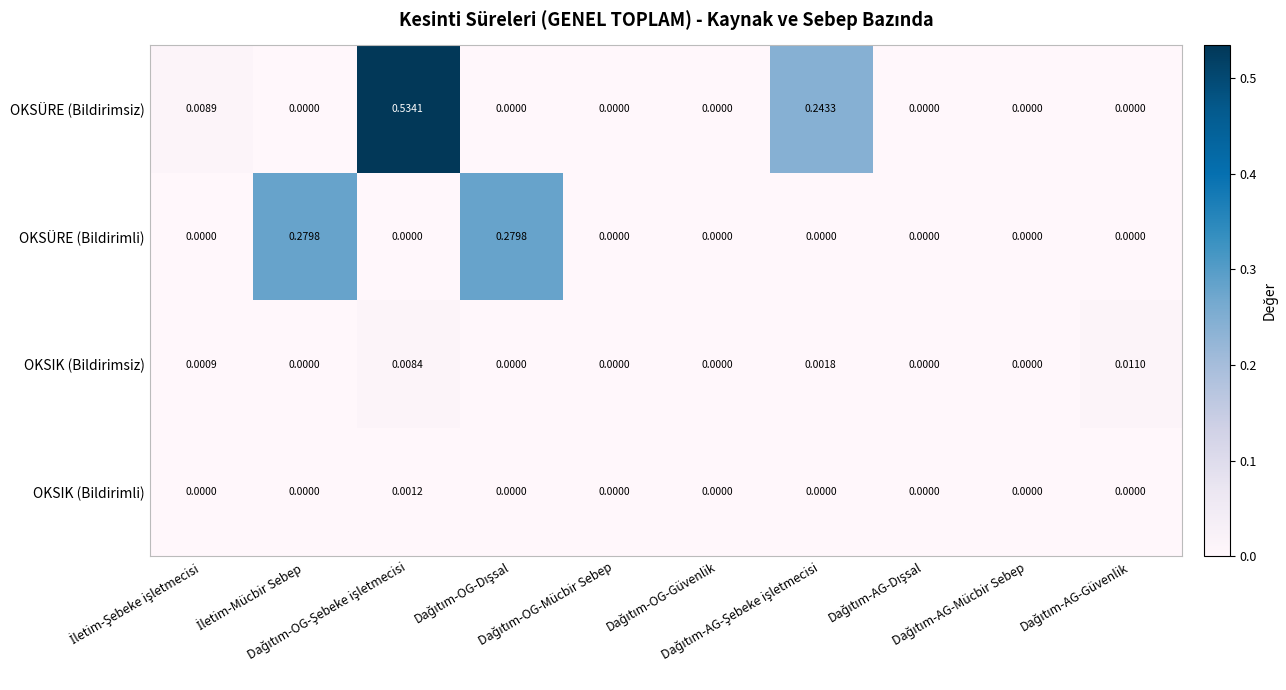

List the series in order of their peak value, highest first.

OKSÜRE (Bildirimsiz), OKSÜRE (Bildirimli), OKSIK (Bildirimsiz), OKSIK (Bildirimli)